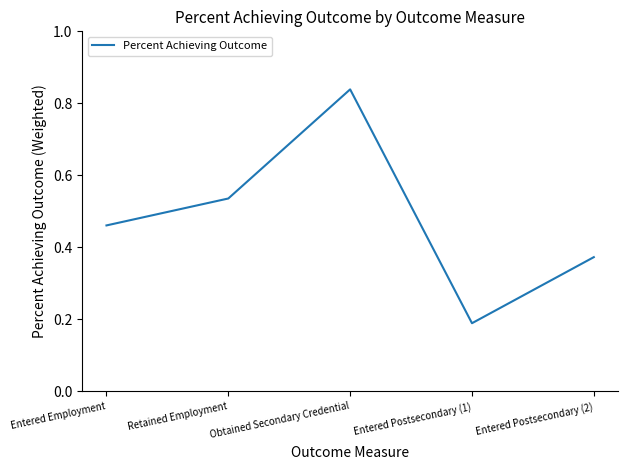

Which has a higher value, Entered Employment or Retained Employment?

Retained Employment